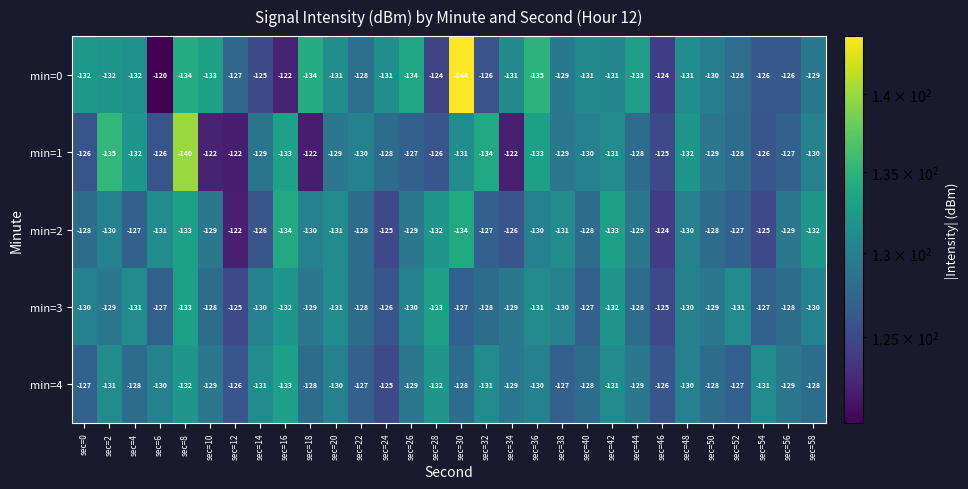

At which category is the sum across all series the highest?

sec=12